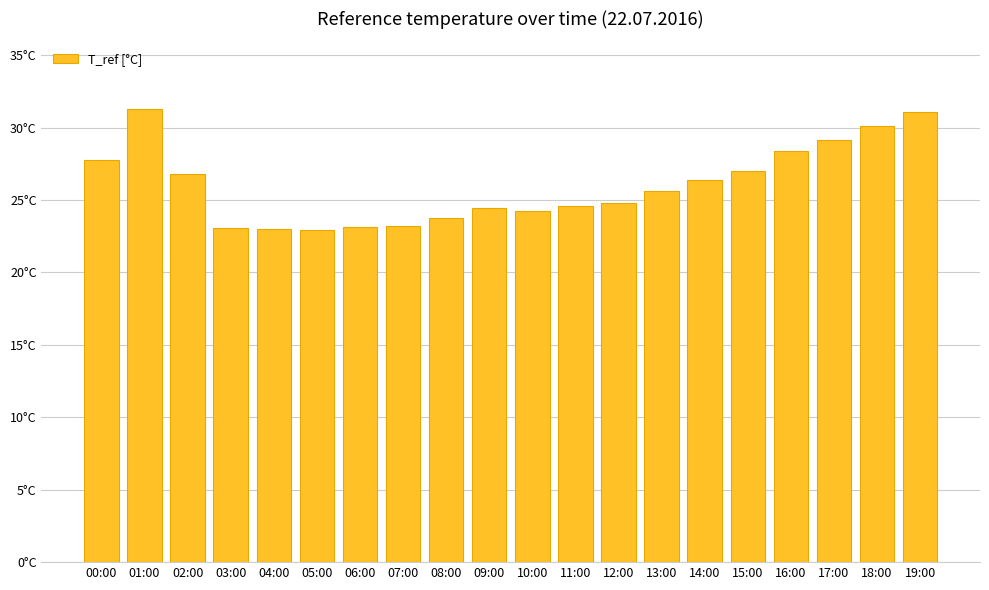

What is the difference between the maximum and second lowest values?

8.3